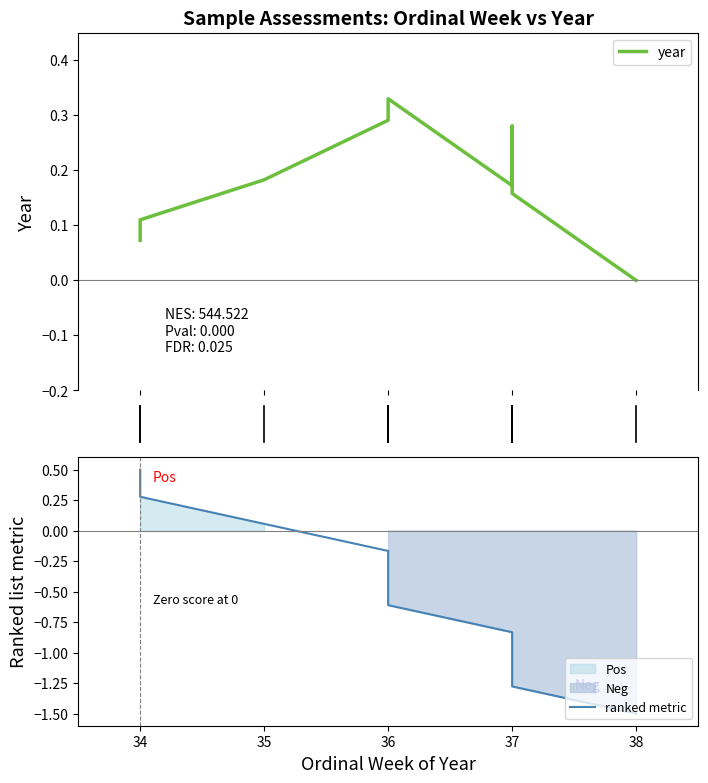

What is the total value across all series at 34?

0.4